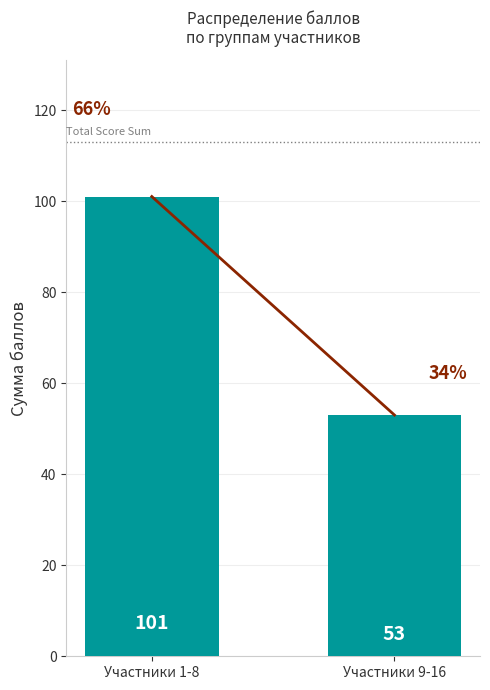

The chart shows a value of 80 at Участники 9-16. True or false?

False